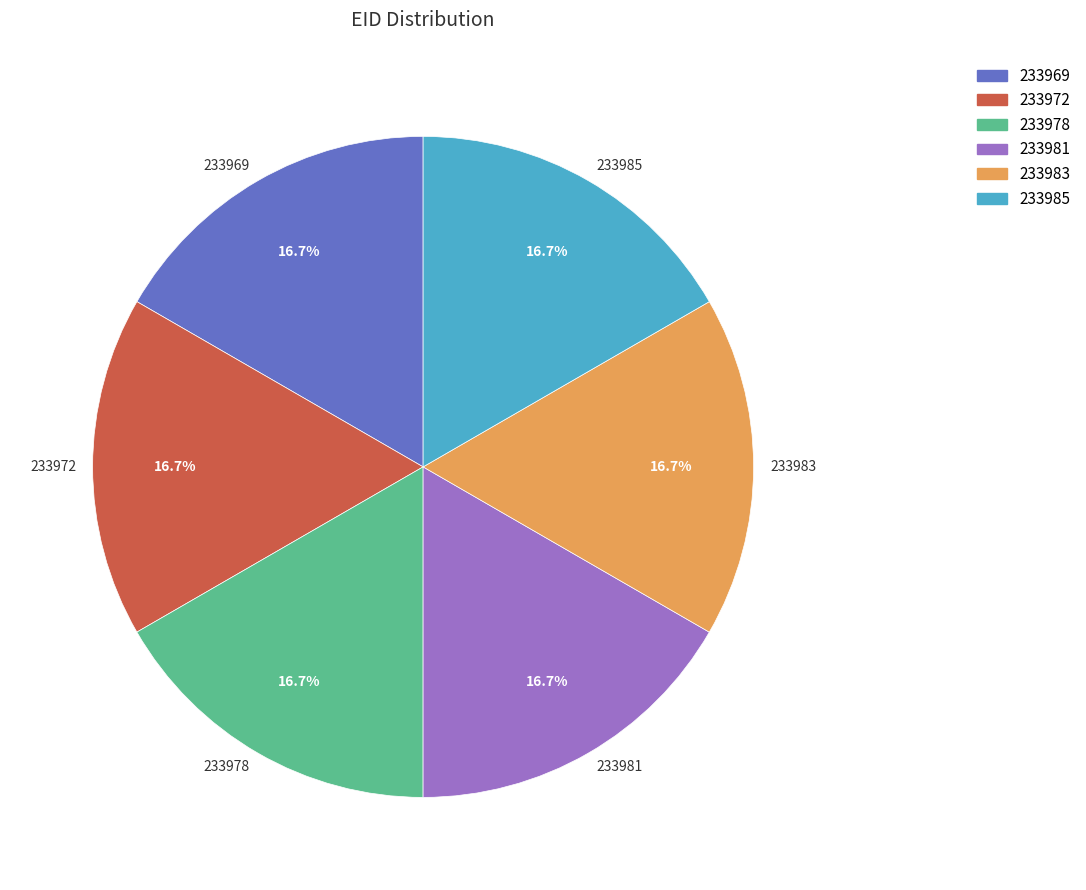

Does 233983 account for over 50% of the chart?

No